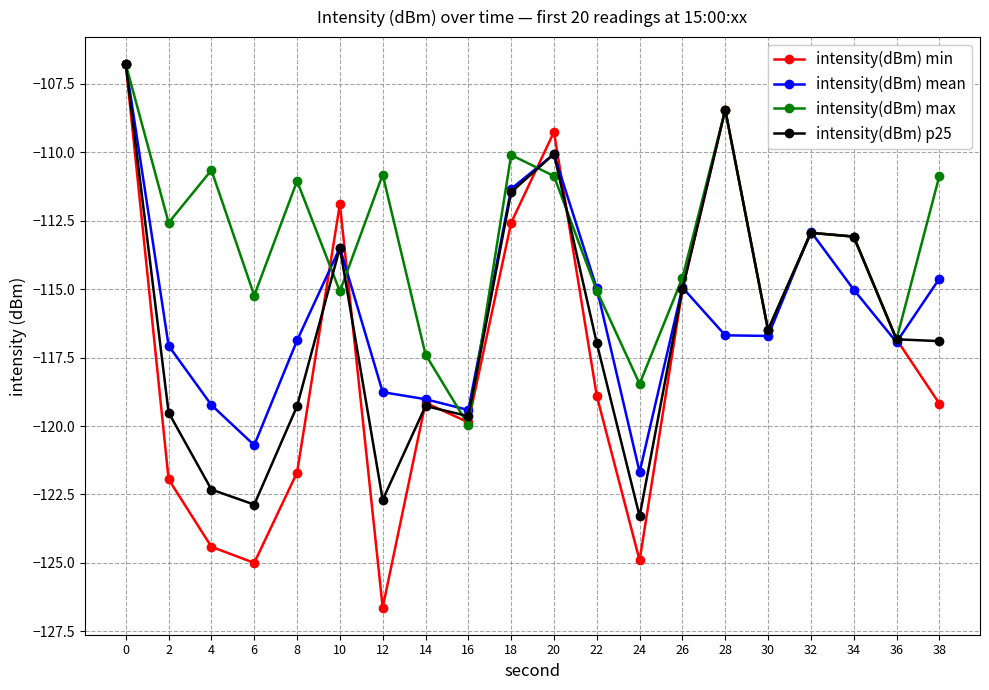

Does the chart have visible grid lines?

Yes